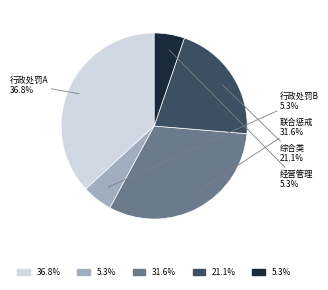

Is there any slice that represents more than half of the pie?

No